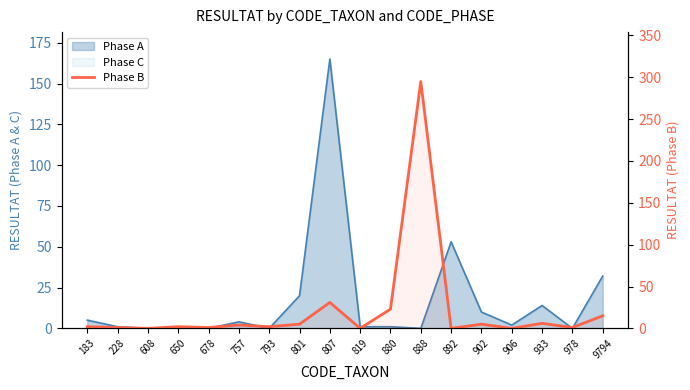

True or false: the data shows 7 at 807.

False